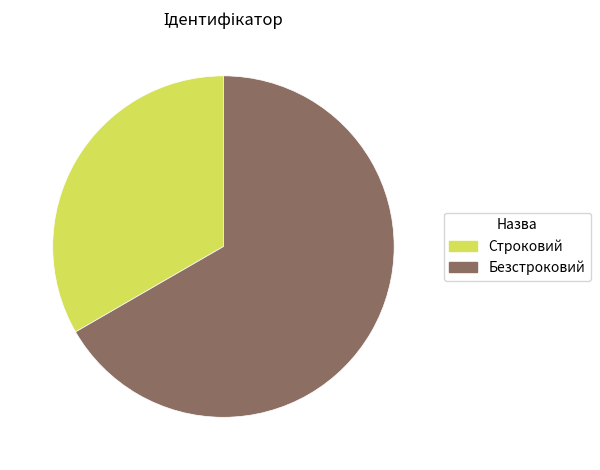

Which slice is the smallest?

Строковий